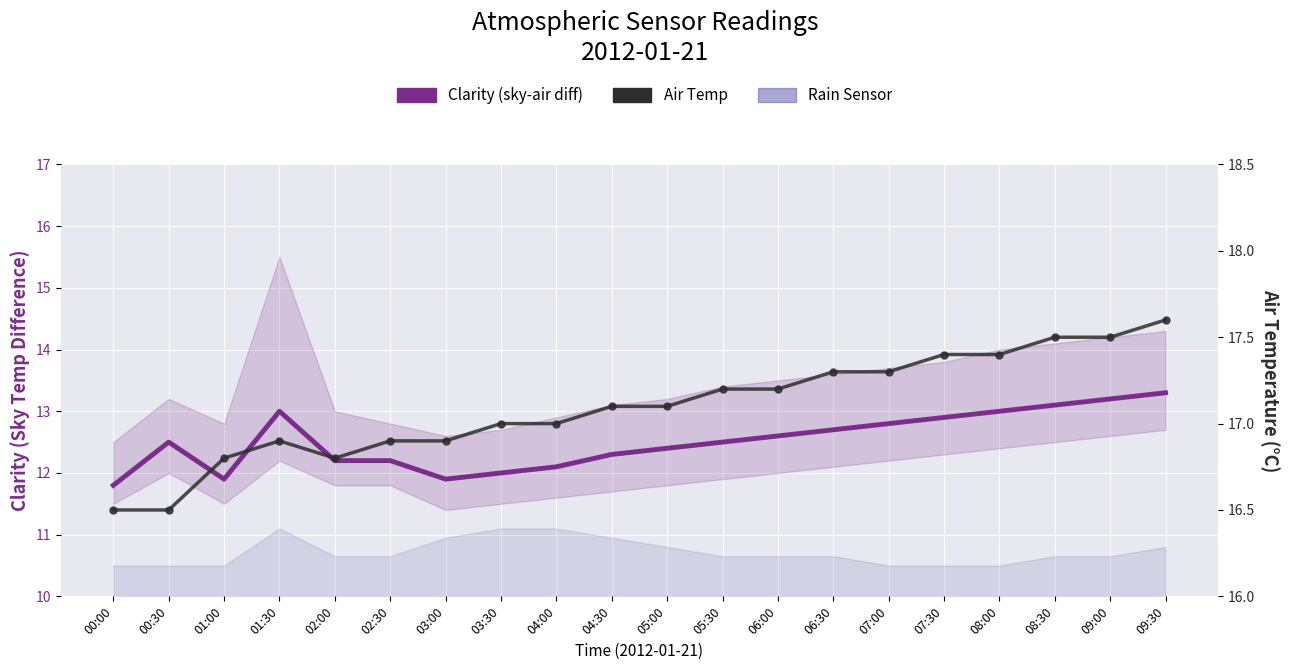

The Air Temp series shows 16.5 at 00:00. True or false?

True